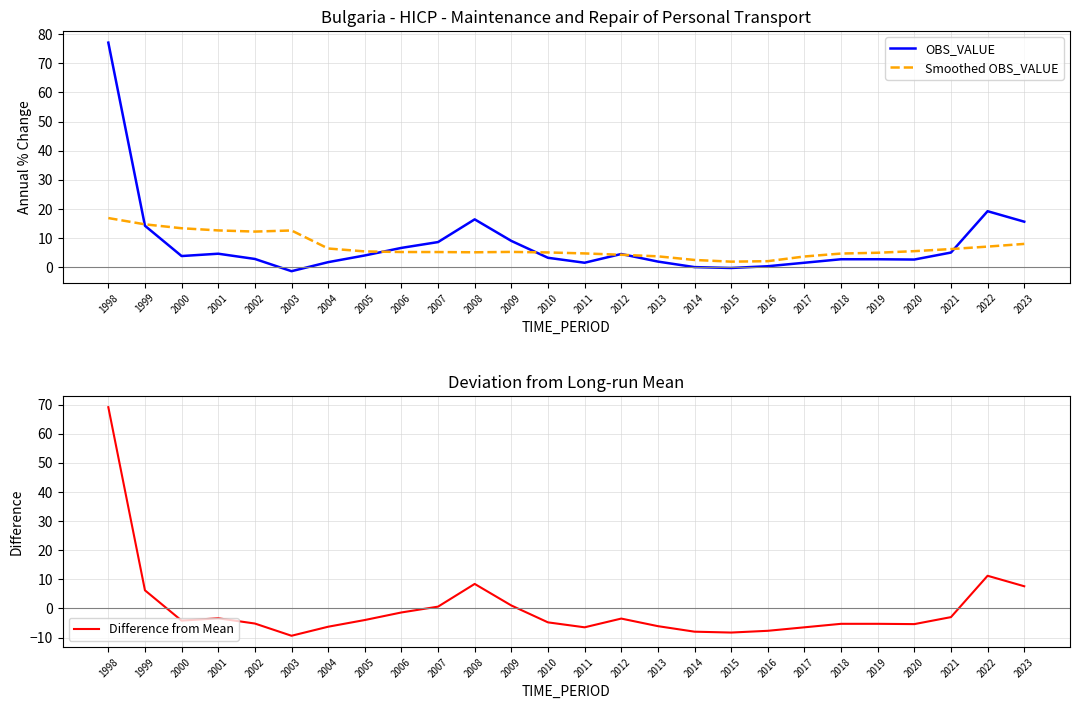

What is the value of the Difference from Mean point at the 25th from the left?

11.2